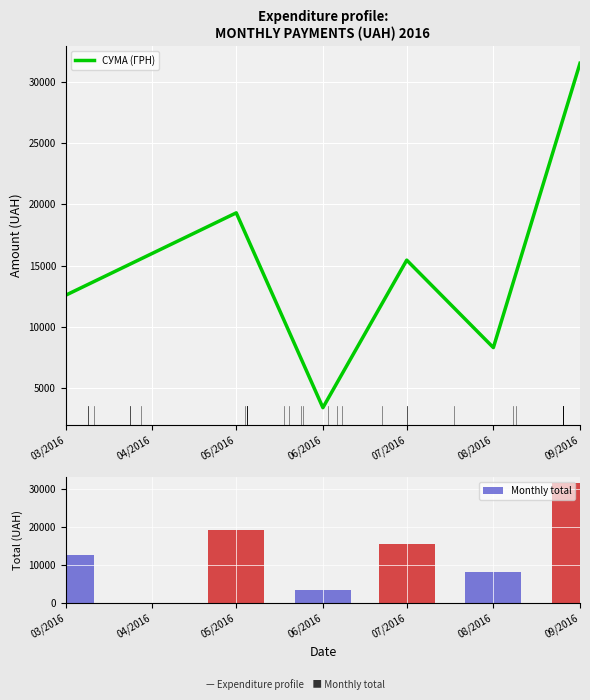

How many groups of bars are there?

6